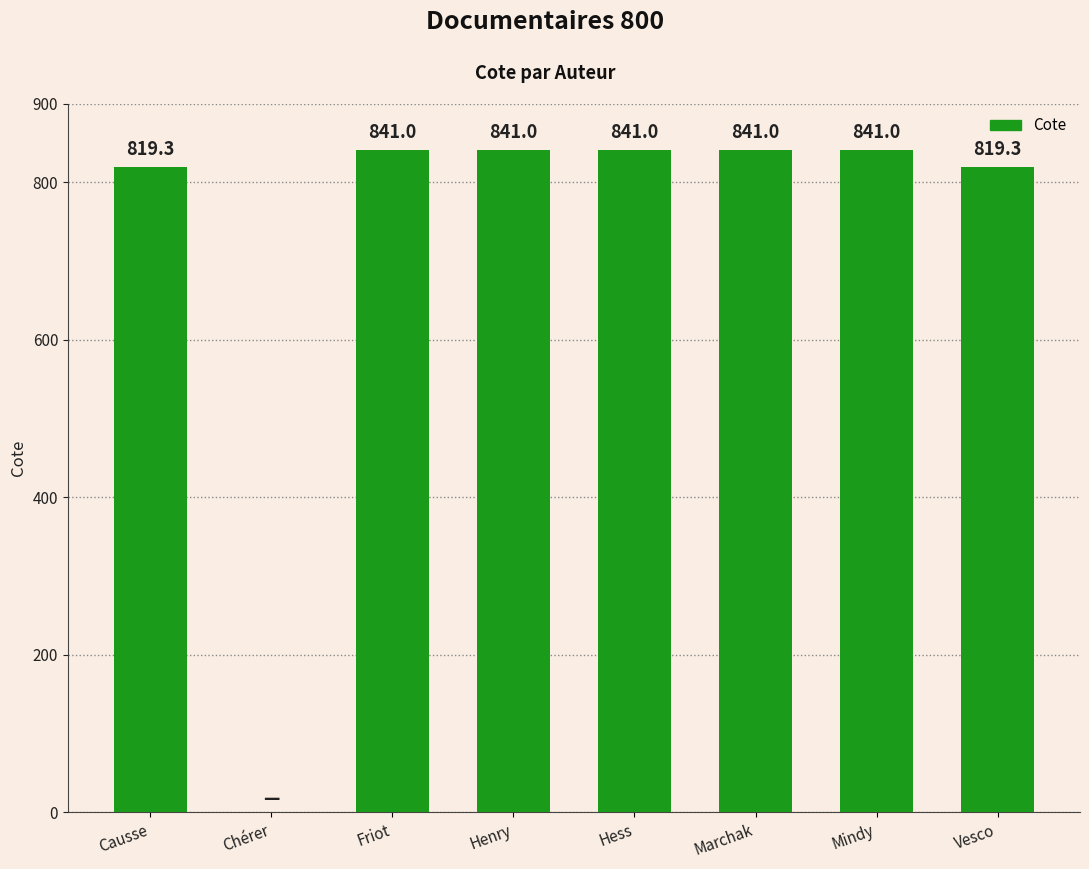

Read the value at Mindy.

841.0